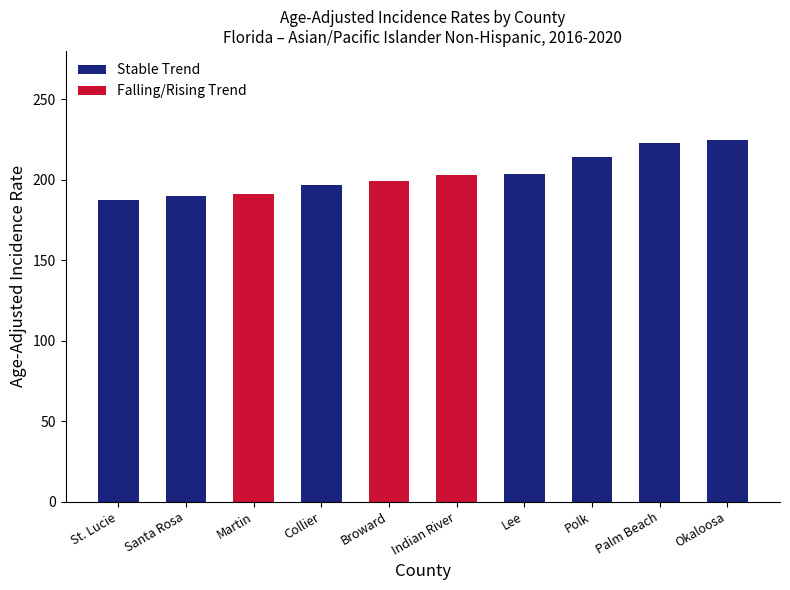

Between Indian River and Polk, which series saw the biggest shift?

Stable Trend